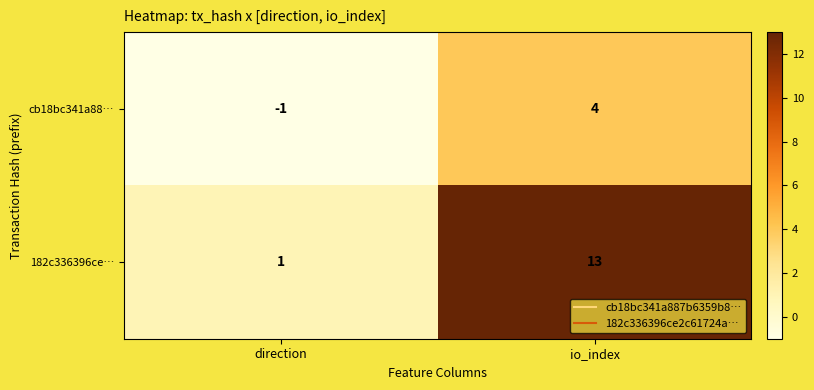

What is the average value of the 182c336396ce… series?

7